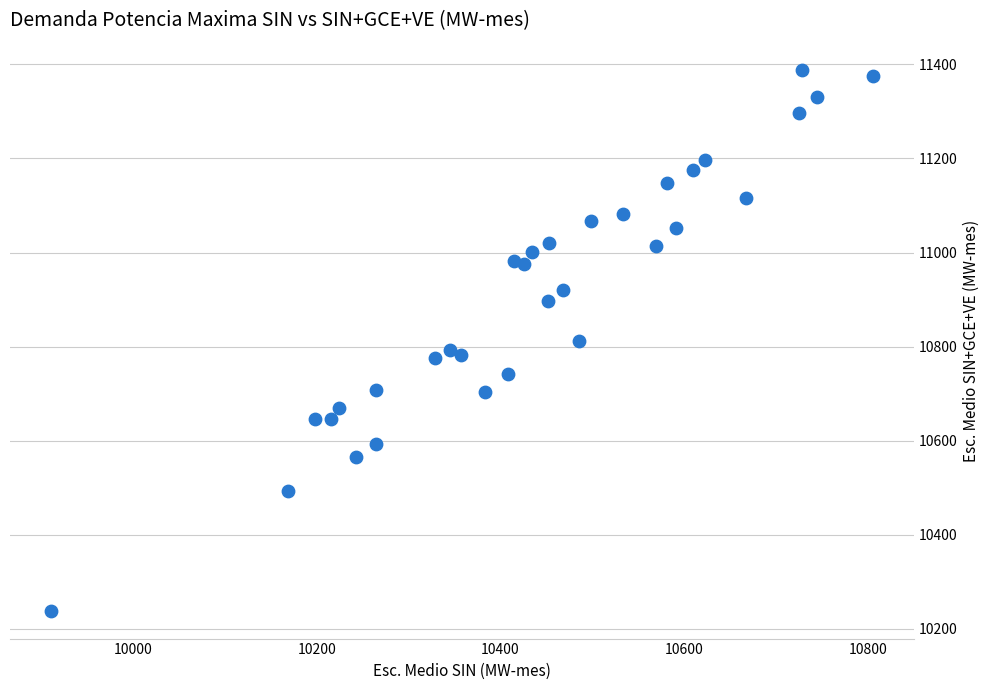

What is the range of Y values (max minus min)?

1151.2